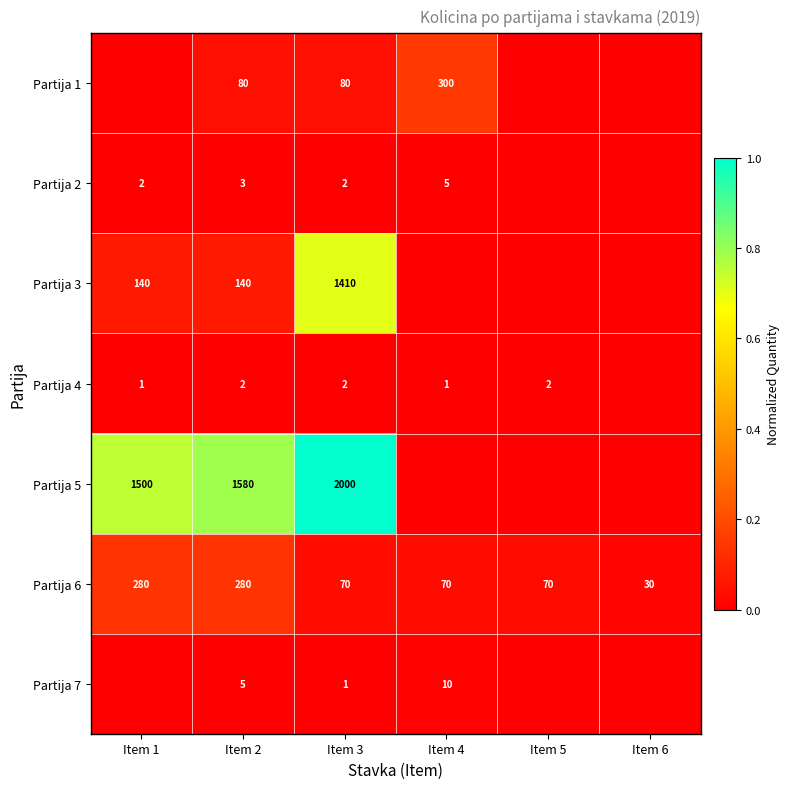

Is the value of Partija 6 at Item 5 greater than the value of Partija 5 at Item 1?

No